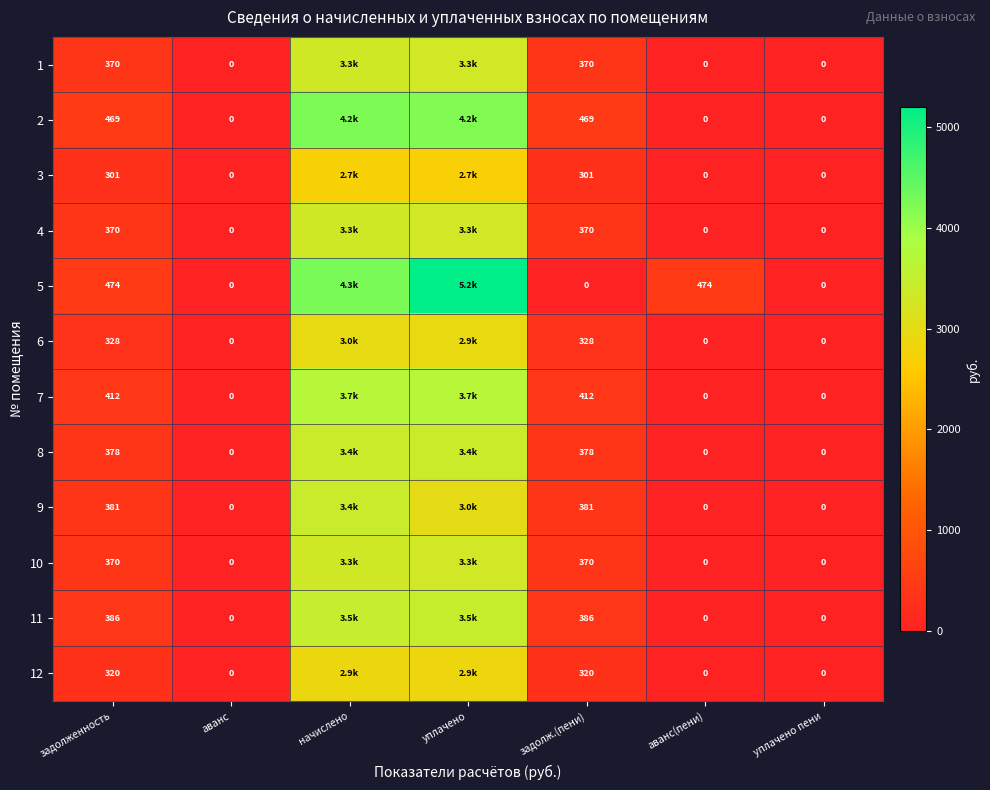

What is the difference between the 9 values at аванс and задолженность?

380.9